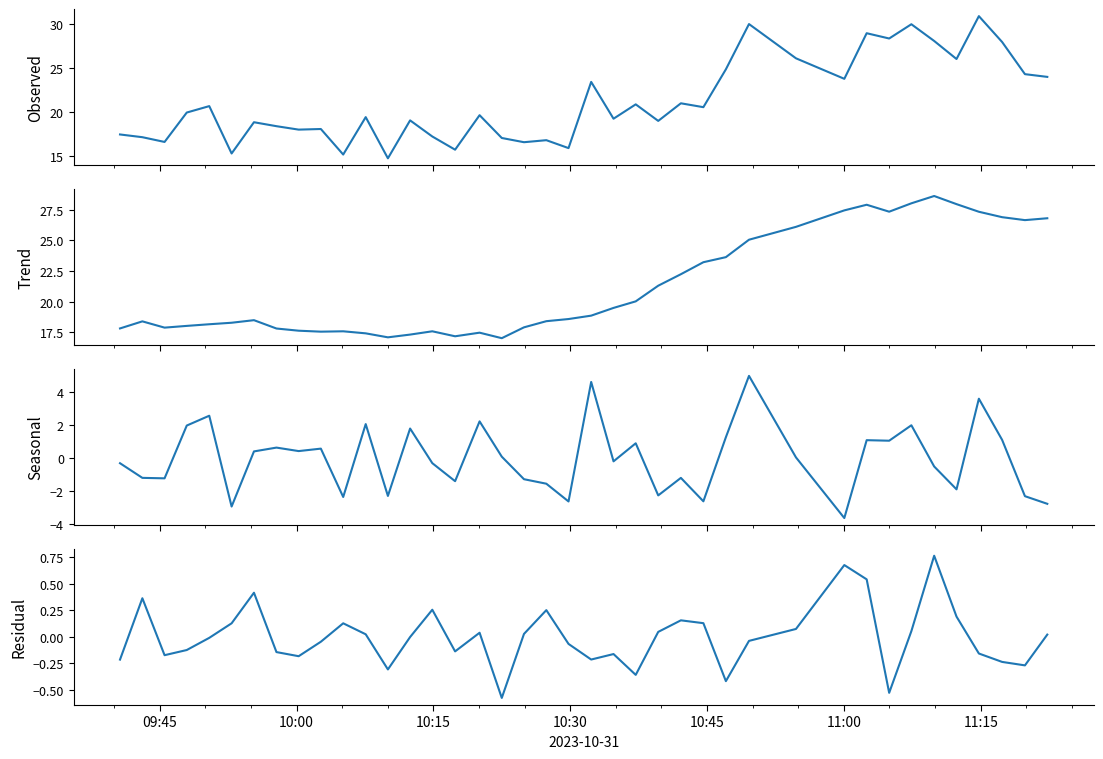

Does the chart display data point markers on the line(s)?

No